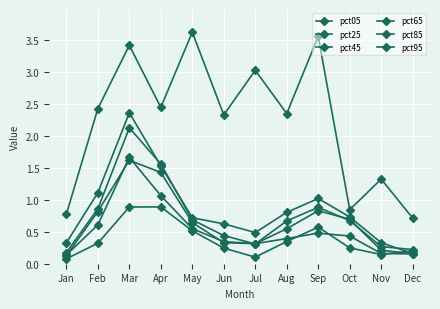

Reading left to right, transcribe all the data shown in this chart.

pct05: 0.8	2.4	3.4	2.4	3.6	2.3	3.0	2.3	3.6	0.8	1.3	0.7
pct25: 0.3	1.1	2.4	1.5	0.7	0.6	0.5	0.8	1.0	0.7	0.3	0.2
pct45: 0.2	0.9	2.1	1.6	0.7	0.4	0.3	0.7	0.9	0.7	0.3	0.2
pct65: 0.1	0.8	1.6	1.4	0.6	0.3	0.3	0.5	0.8	0.7	0.2	0.2
pct85: 0.1	0.6	1.7	1.1	0.5	0.3	0.3	0.4	0.5	0.4	0.2	0.2
pct95: 0.1	0.3	0.9	0.9	0.5	0.2	0.1	0.3	0.6	0.2	0.1	0.2